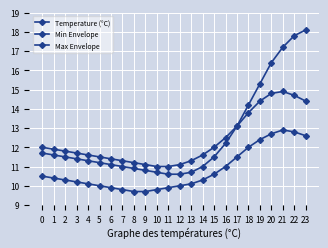

Between 6 and 19, which is larger?

19